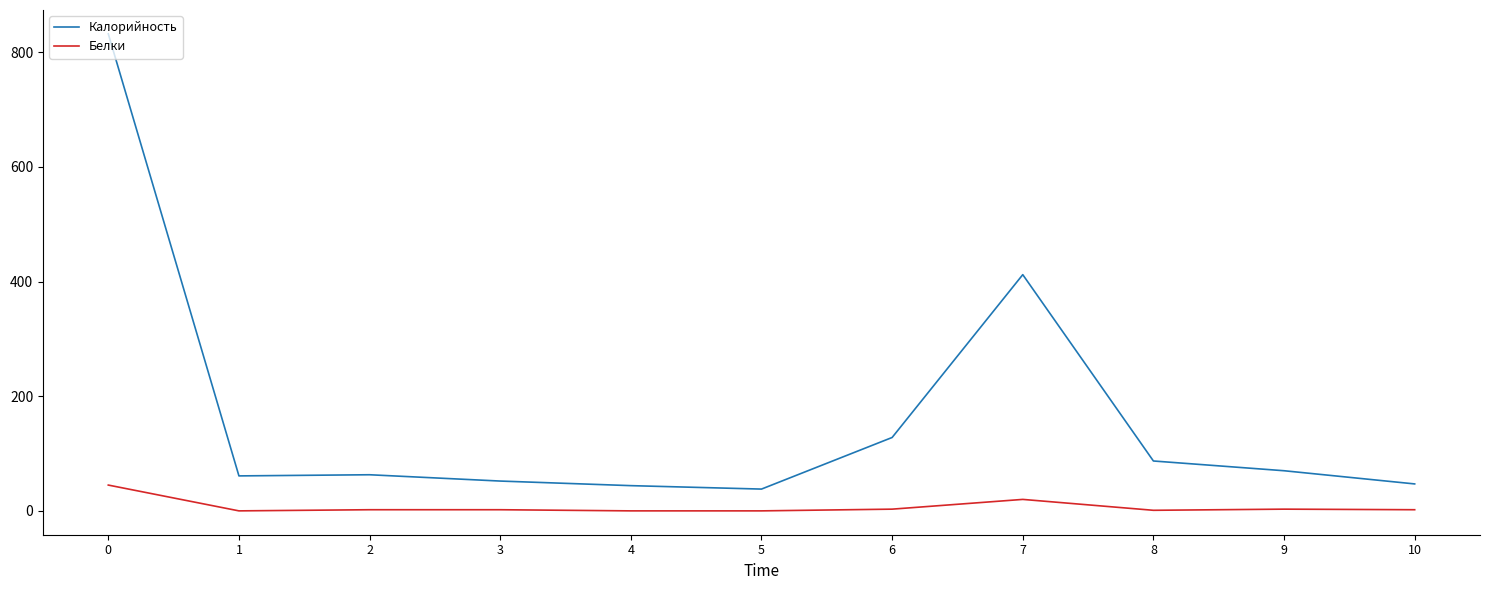

What is the greatest value displayed?

832